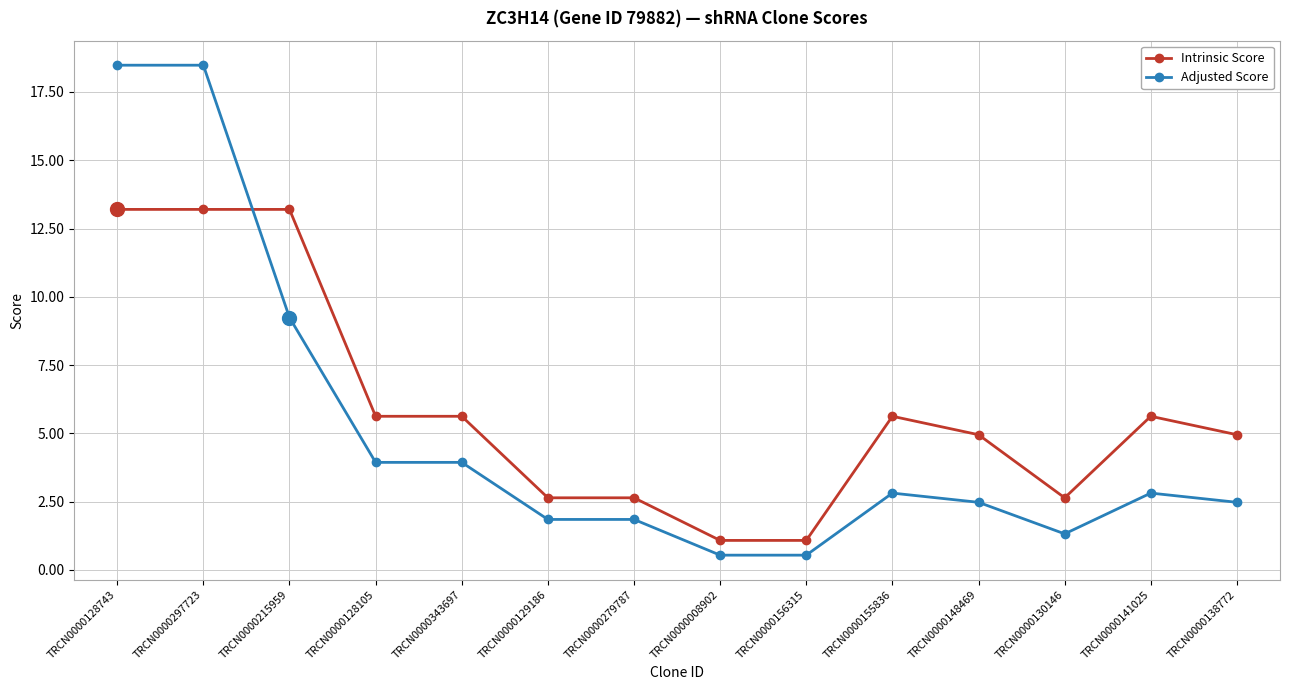

What is the total value across all series at TRCN0000008902?

1.6